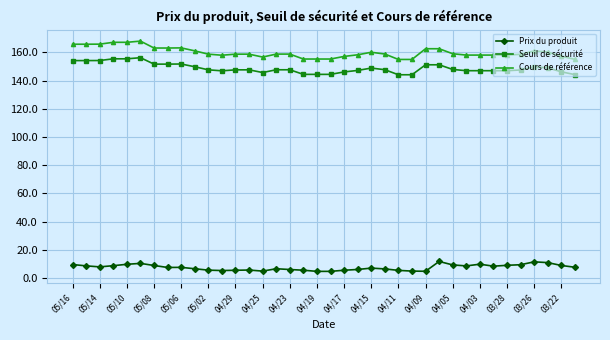

What is the value of the Seuil de sécurité point at the 37th from the left?

146.2